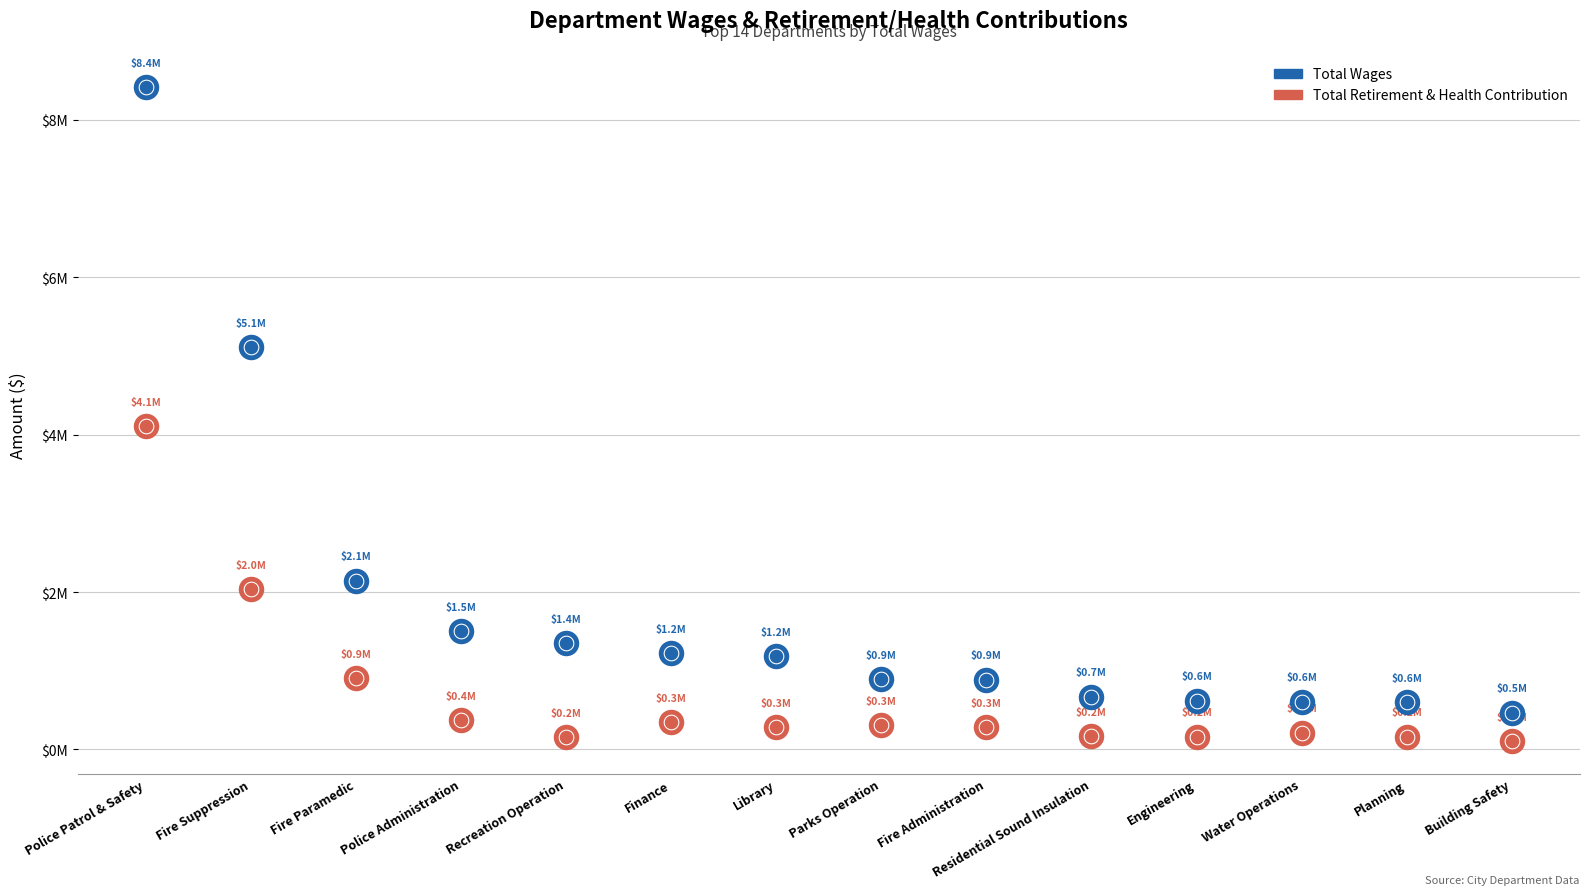

Which series has the largest Y range (max minus min)?

Total Wages